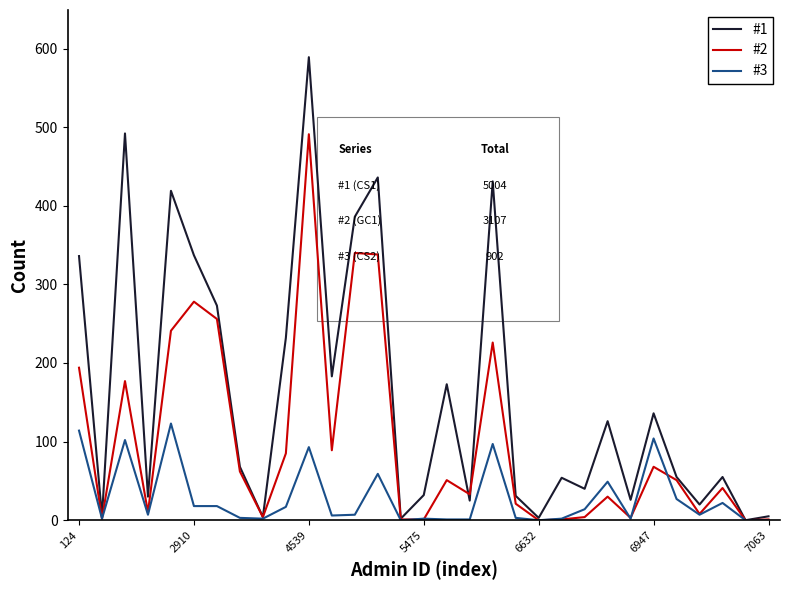

Which series has the largest range (max minus min)?

#1